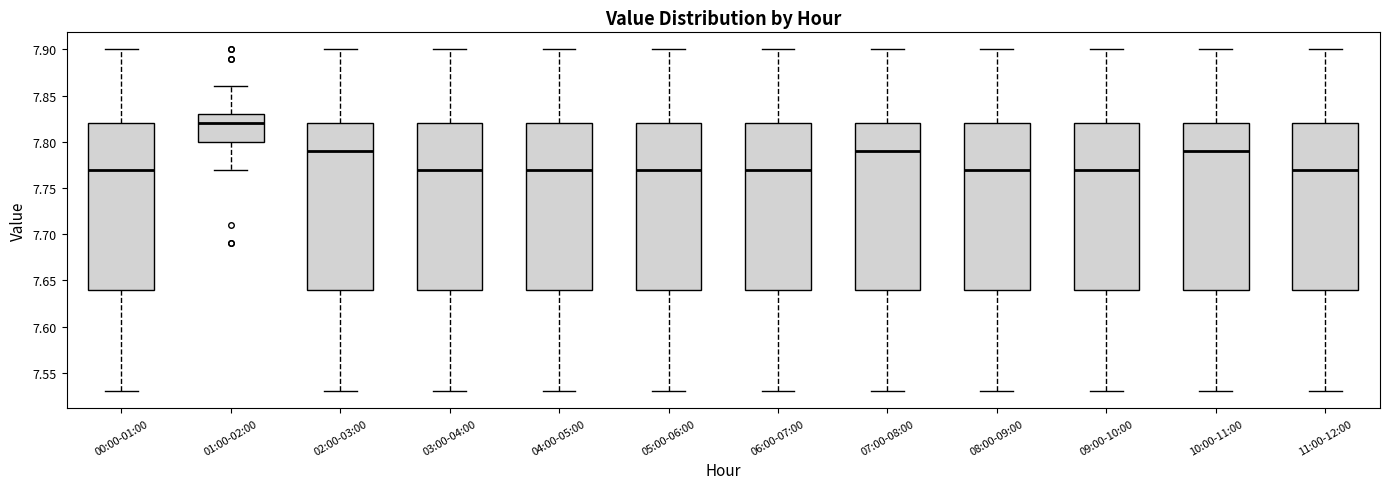

Reading left to right, transcribe this box plot: for each box, give where its median line is, the range the box spans, and where its two whiskers end, as read against the y-axis. The values are not printed on the chart, so give them approximately, as read against the axis.

00:00-01:00: median 7.77, box 7.64 to 7.82, whiskers 7.53 to 7.90
01:00-02:00: median 7.82, box 7.80 to 7.83, whiskers 7.77 to 7.86
02:00-03:00: median 7.79, box 7.64 to 7.82, whiskers 7.53 to 7.90
03:00-04:00: median 7.77, box 7.64 to 7.82, whiskers 7.53 to 7.90
04:00-05:00: median 7.77, box 7.64 to 7.82, whiskers 7.53 to 7.90
05:00-06:00: median 7.77, box 7.64 to 7.82, whiskers 7.53 to 7.90
06:00-07:00: median 7.77, box 7.64 to 7.82, whiskers 7.53 to 7.90
07:00-08:00: median 7.79, box 7.64 to 7.82, whiskers 7.53 to 7.90
08:00-09:00: median 7.77, box 7.64 to 7.82, whiskers 7.53 to 7.90
09:00-10:00: median 7.77, box 7.64 to 7.82, whiskers 7.53 to 7.90
10:00-11:00: median 7.79, box 7.64 to 7.82, whiskers 7.53 to 7.90
11:00-12:00: median 7.77, box 7.64 to 7.82, whiskers 7.53 to 7.90